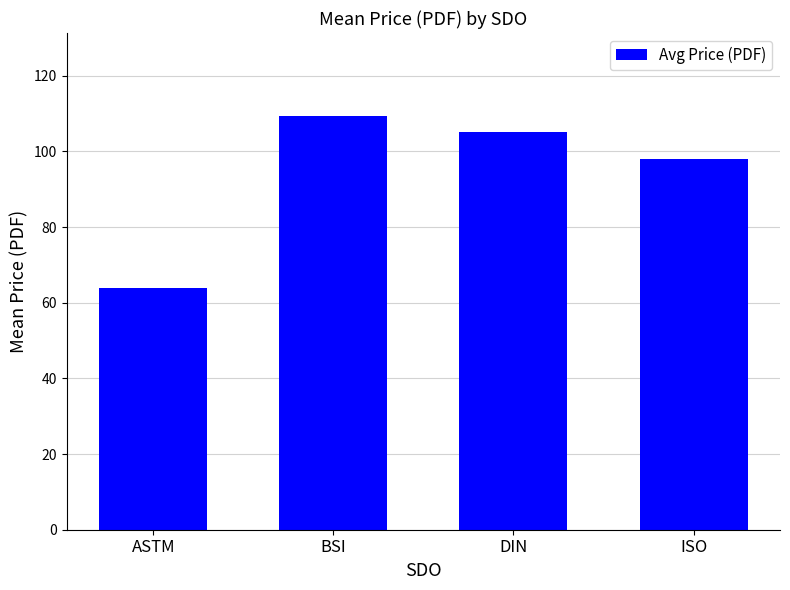

At which category does the chart reach its peak across all series?

BSI